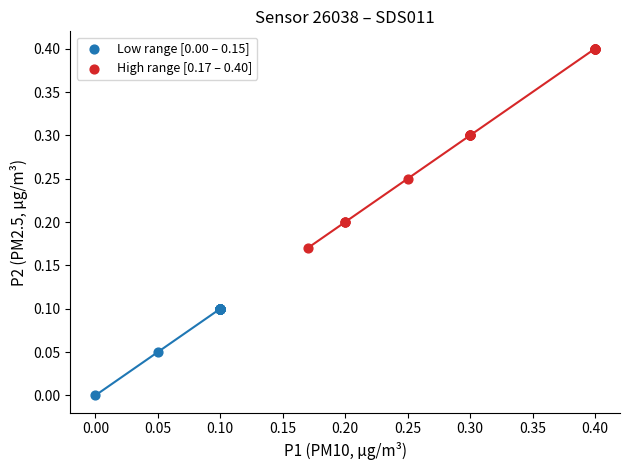

Which series has the widest spread of Y values?

High range [0.17 – 0.40]